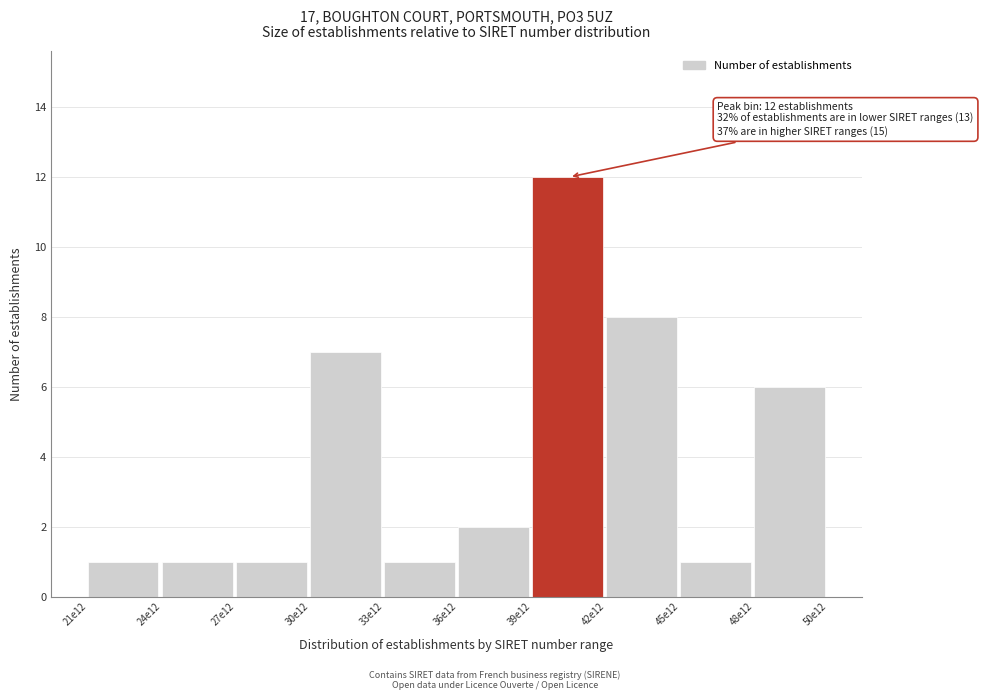

Reading right to left, what are all the values shown in this chart?

48e12=6	45e12=1	42e12=8	39e12=12	36e12=2	33e12=1	30e12=7	27e12=1	24e12=1	21e12=1